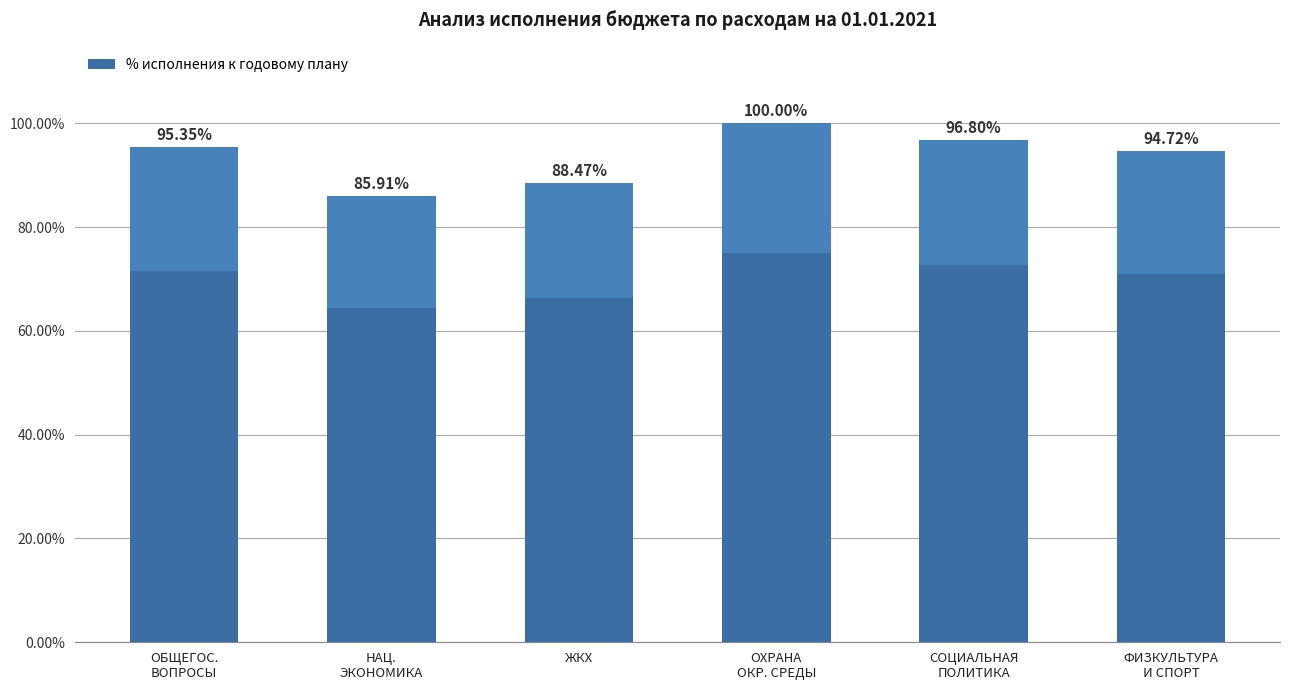

What is the ratio of the value at ОБЩЕГОС.
ВОПРОСЫ to the value at НАЦ.
ЭКОНОМИКА?

1.1